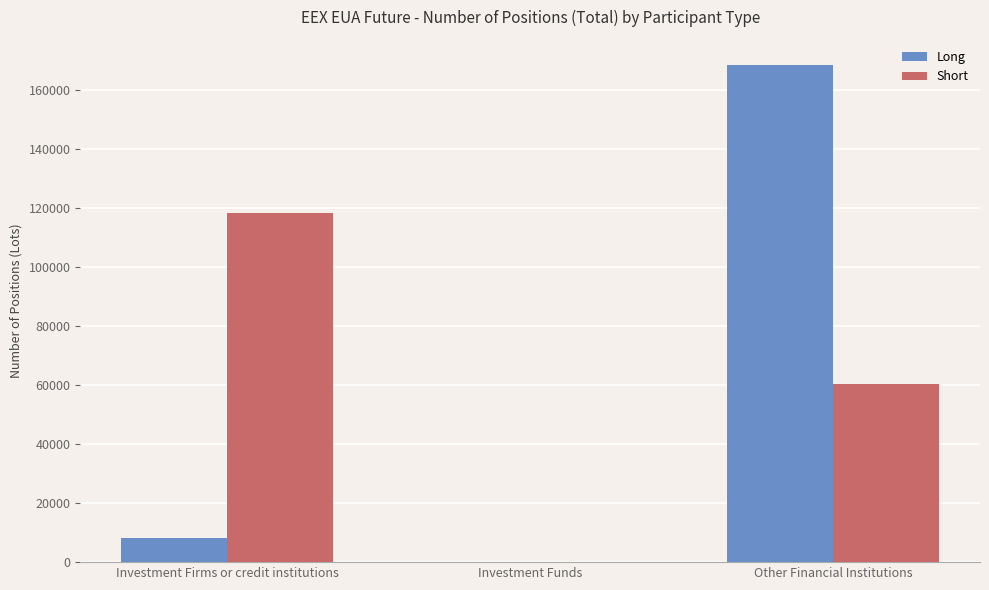

True or false: Short has a value of 0 at Investment Funds.

True